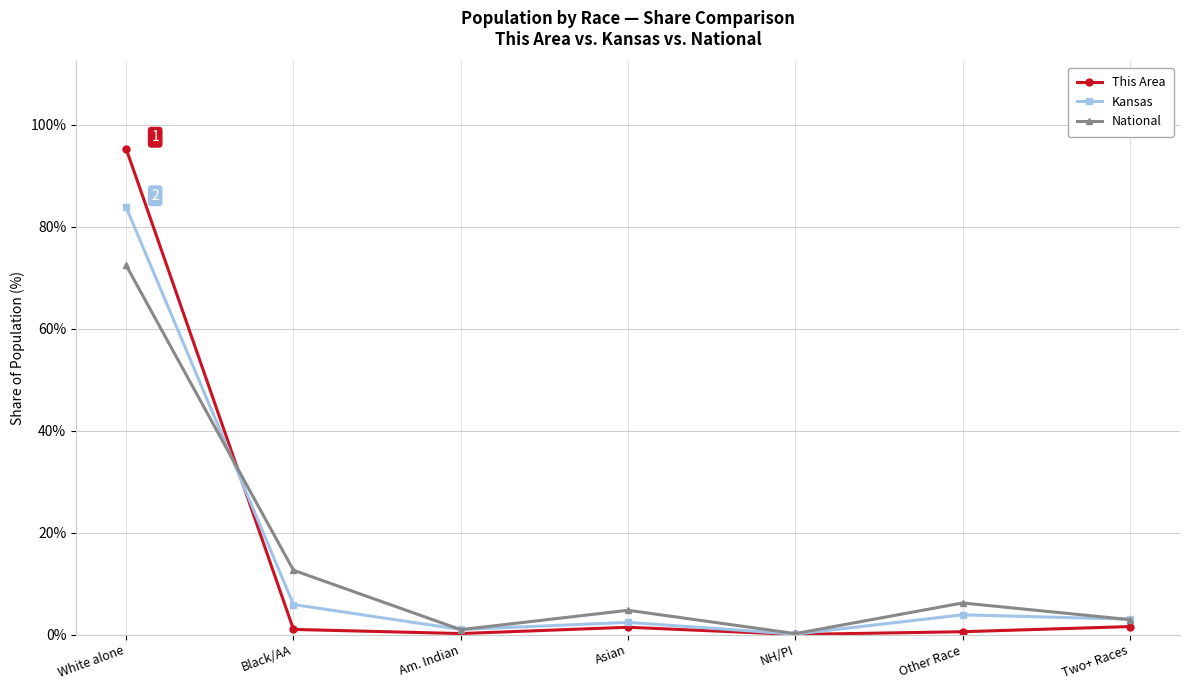

Rank the series by their maximum value, from highest to lowest.

This Area, Kansas, National